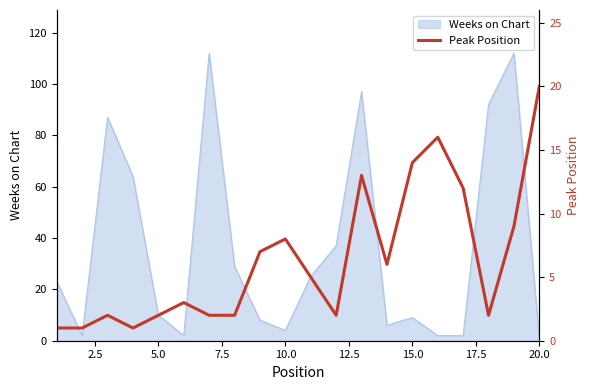

What is the smallest value displayed?

1